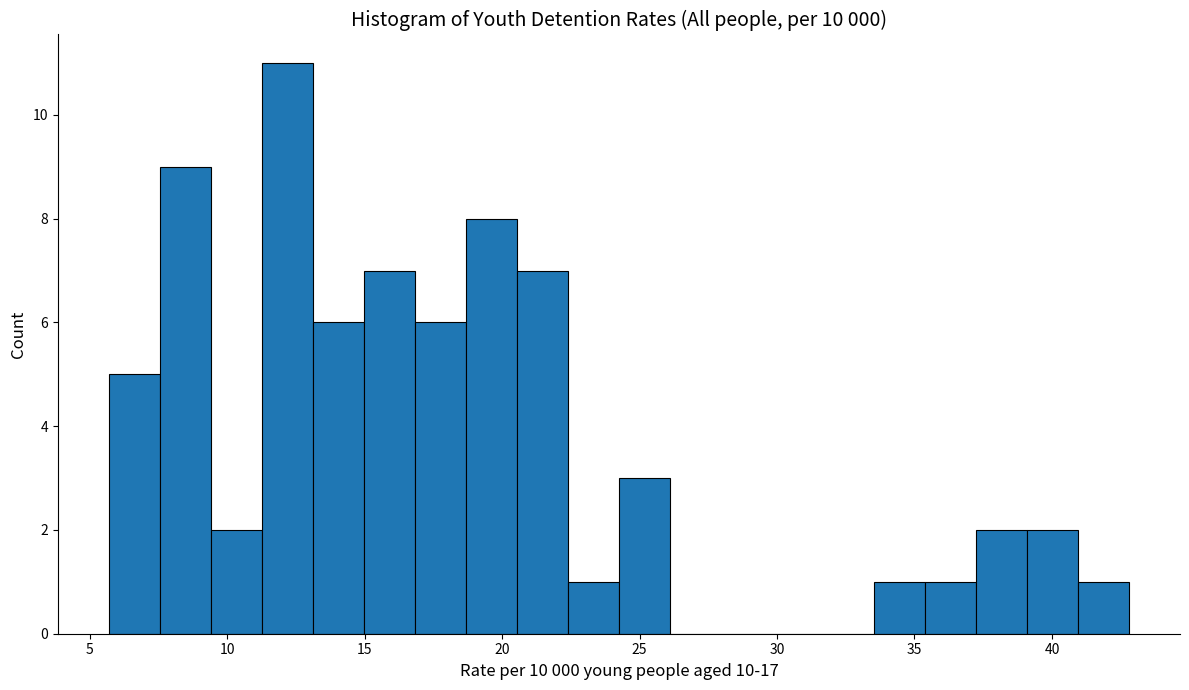

Around what value on the x-axis is the tallest bar? Give the approximate position of its centre, as read against the axis.

12.0